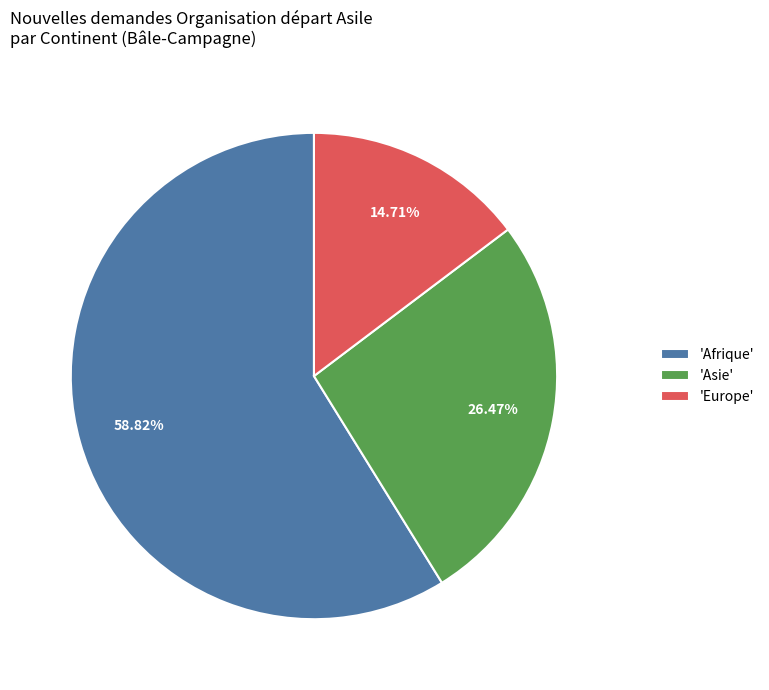

Which has a higher value, 'Asie' or 'Afrique'?

'Afrique'